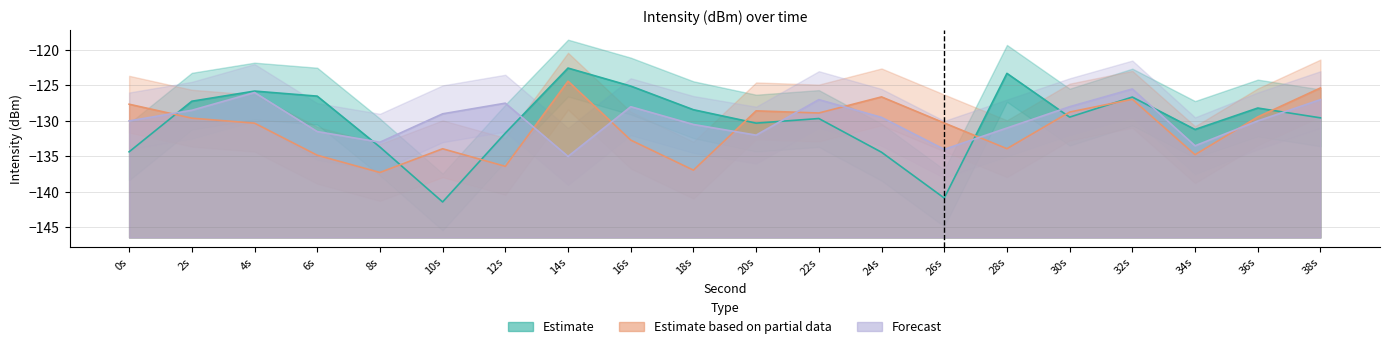

How many data points does each series have?

20